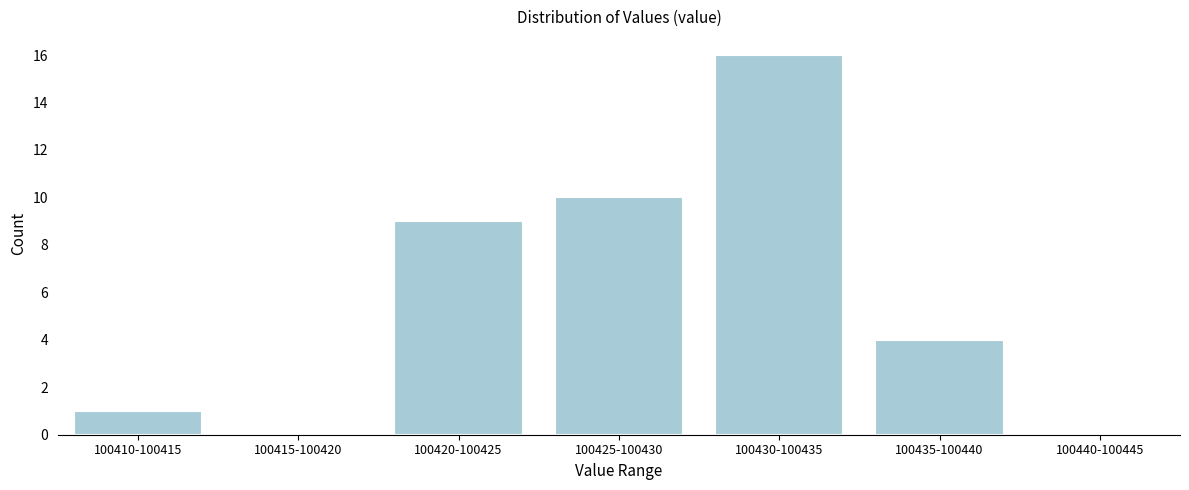

Reading left to right, what are all the values shown in this chart?

100410-100415=1	100415-100420=0	100420-100425=9	100425-100430=10	100430-100435=16	100435-100440=4	100440-100445=0